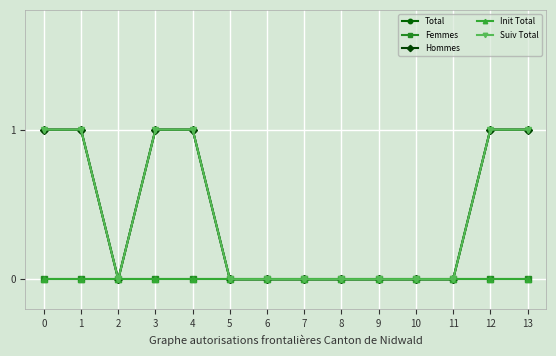

Is this an area chart (filled region under the line)?

No